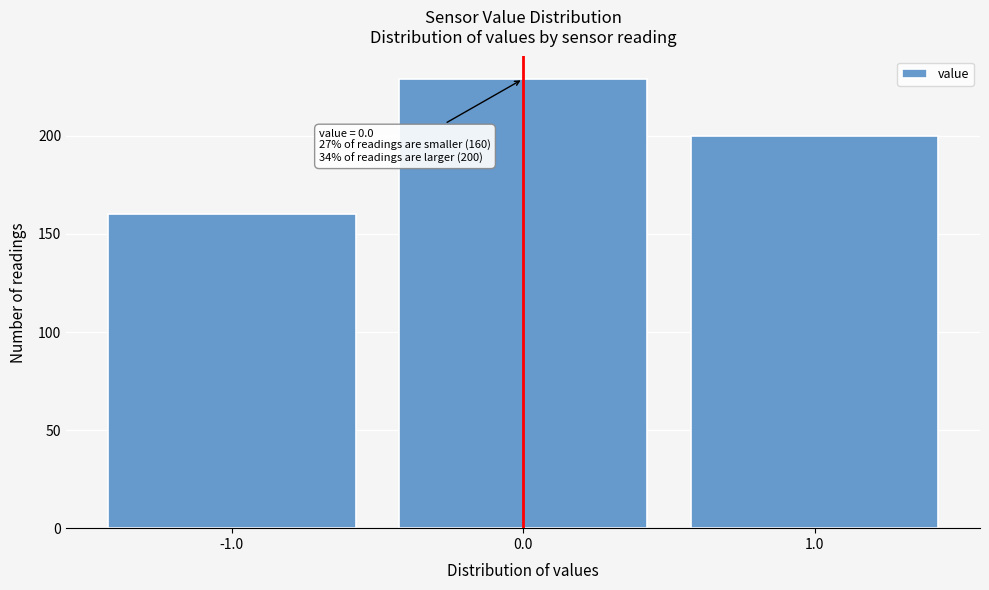

Which range on the x-axis has the tallest bar?

-0.5 to 0.5